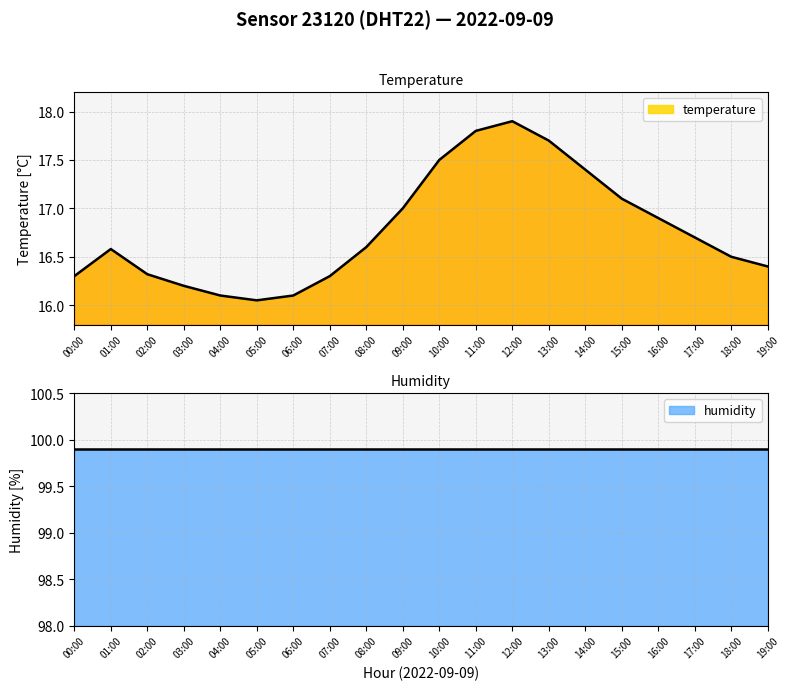

Count the number of categories in the chart.

20